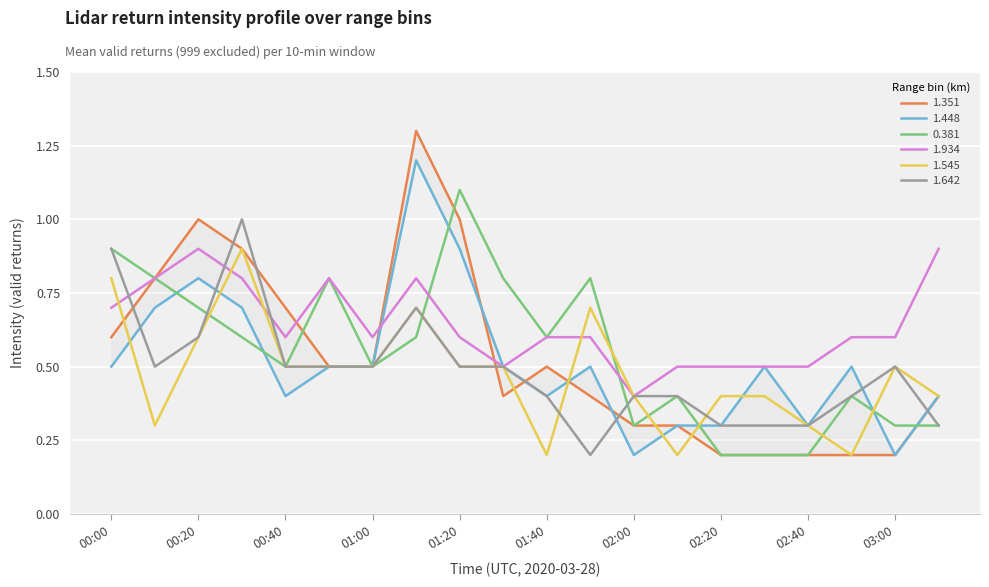

Between 00:20 and 01:50, which series saw the biggest shift?

1.351